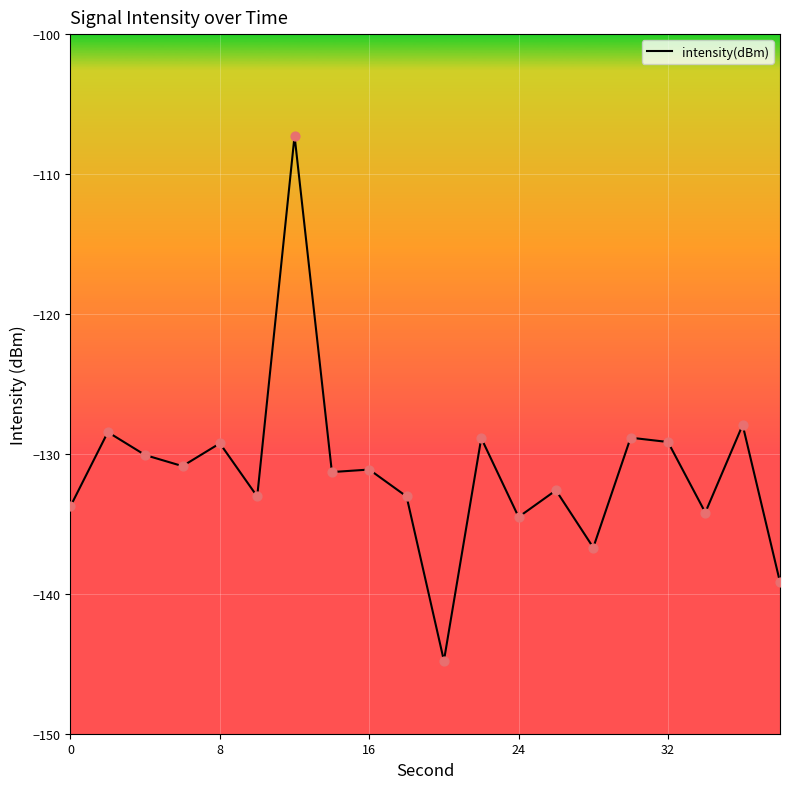

What is the maximum value shown in the chart?

-107.3